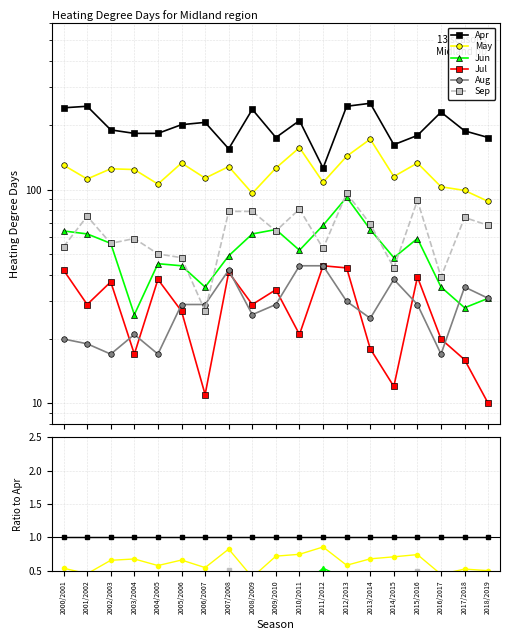

What is the label of the 15th point from the left?

2014/2015